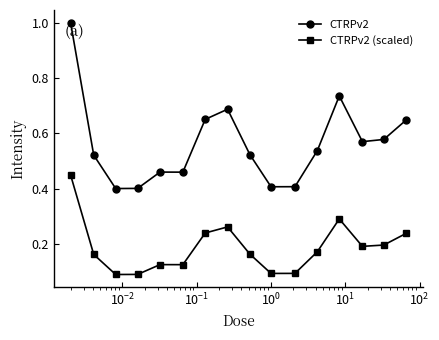

Which series has the largest total across all categories?

CTRPv2